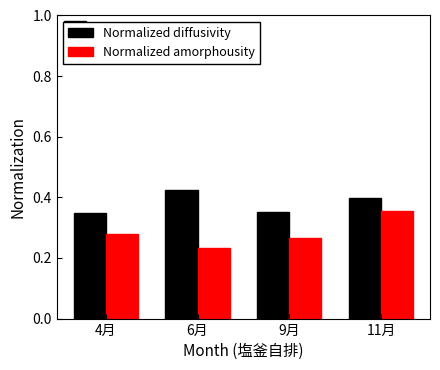

At how many categories does at least one series exceed 0?

4